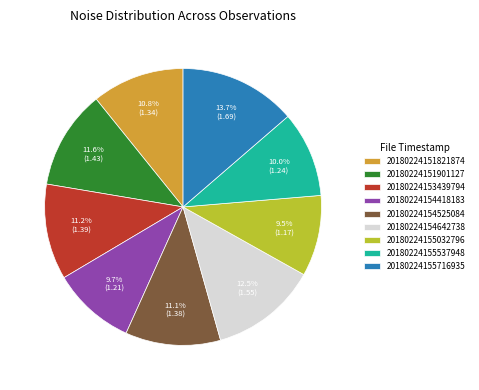

Do 20180224155537948 and 20180224154642738 together represent more than half of the pie?

No